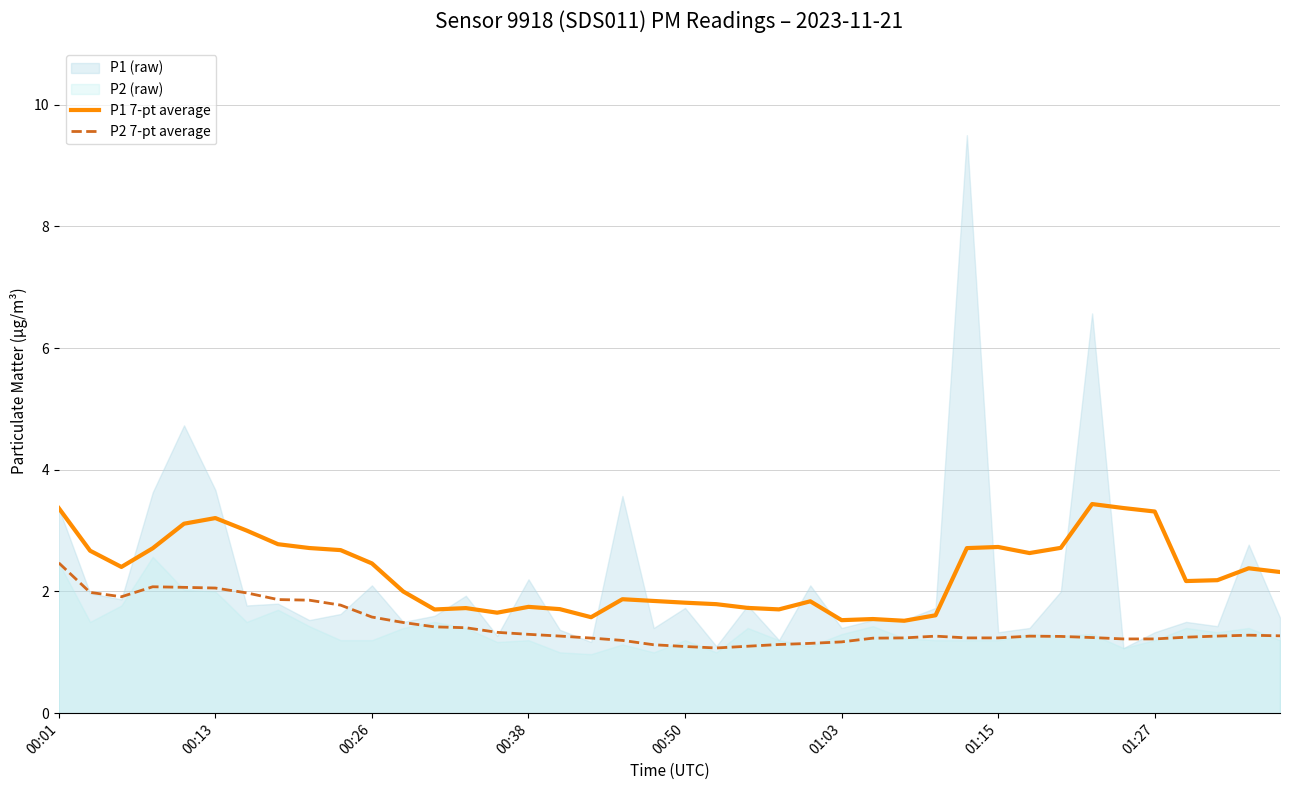

What is the sum of the P2 7-pt average values at 12 and 36?

2.7